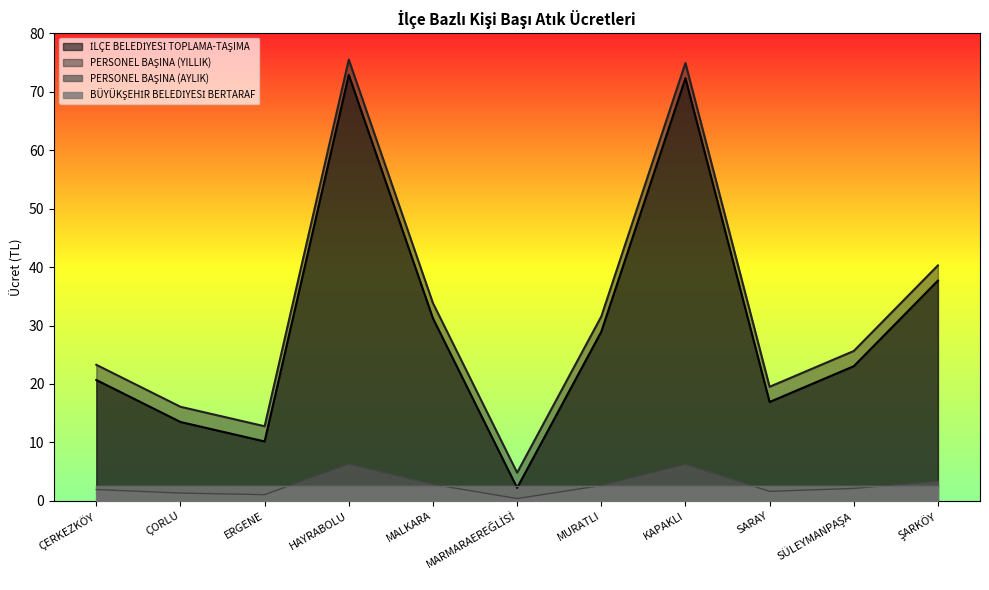

What is the minimum value for PERSONEL BAŞINA (AYLIK)?

0.4